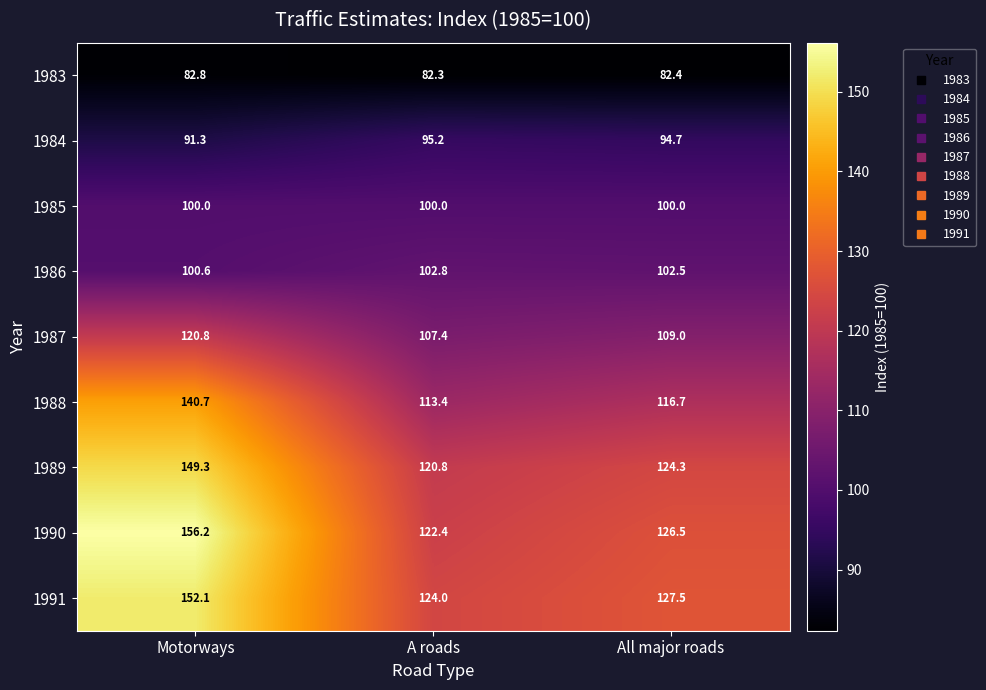

Count the number of data series in this chart.

9